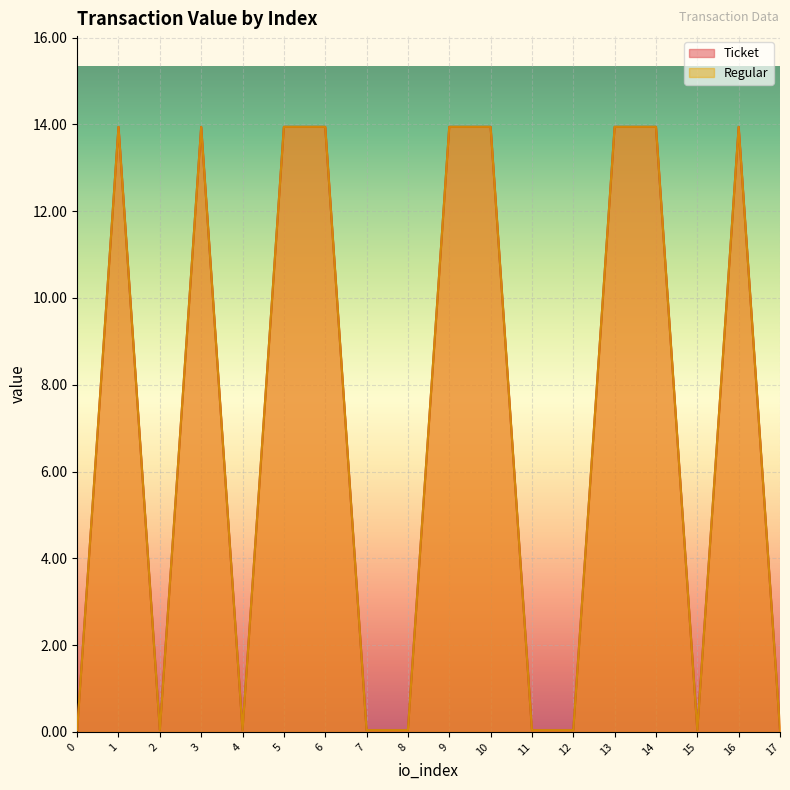

Reading right to left, list all the values displayed in this chart.

Ticket: 17=0.0	16=13.9	15=0.0	14=13.9	13=13.9	12=0.0	11=0.0	10=13.9	9=13.9	8=0.0	7=0.0	6=13.9	5=13.9	4=0.0	3=13.9	2=0.0	1=13.9	0=0.0
Regular: 17=0.0	16=13.9	15=0.0	14=13.9	13=13.9	12=0.0	11=0.0	10=13.9	9=13.9	8=0.0	7=0.0	6=13.9	5=13.9	4=0.0	3=13.9	2=0.0	1=13.9	0=0.0